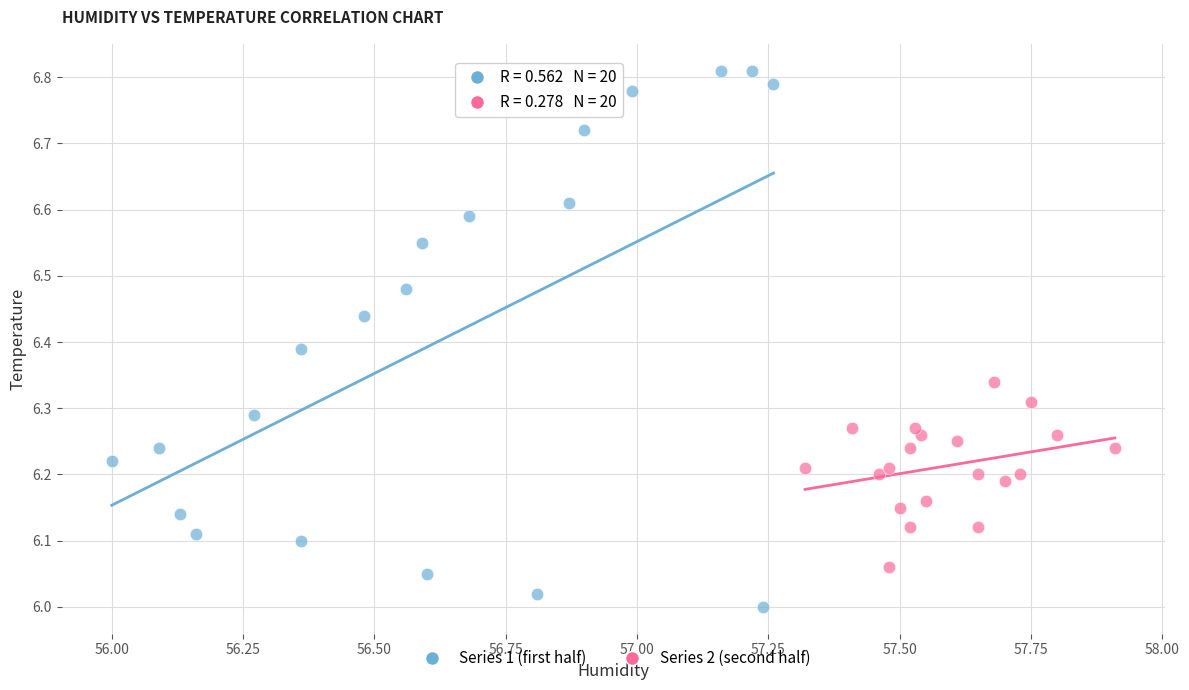

Which series contains the highest Y value?

Series 1 (first half)